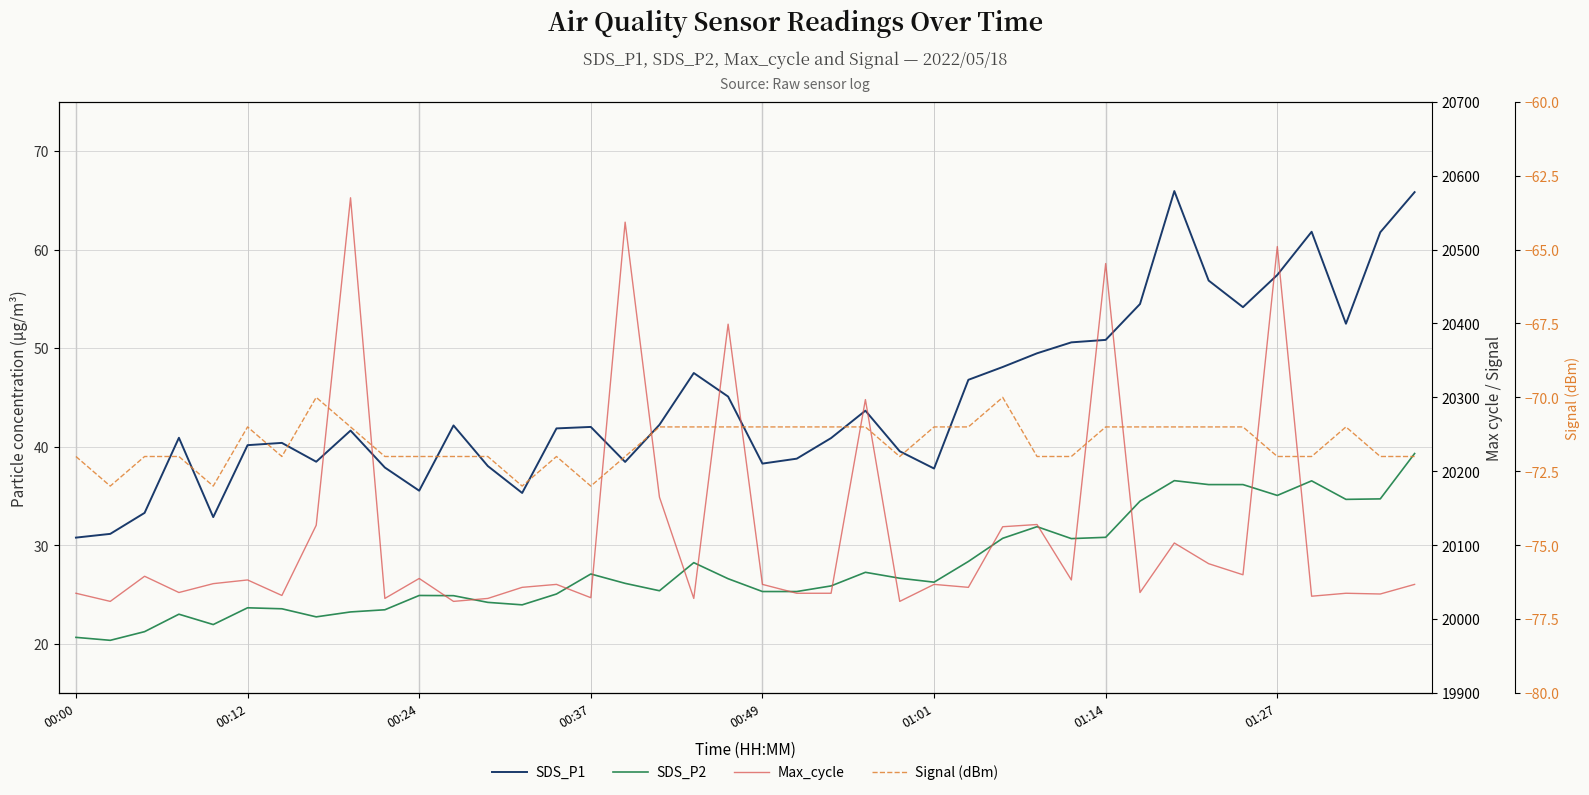

Which has a higher value, 27 or 00:49?

27